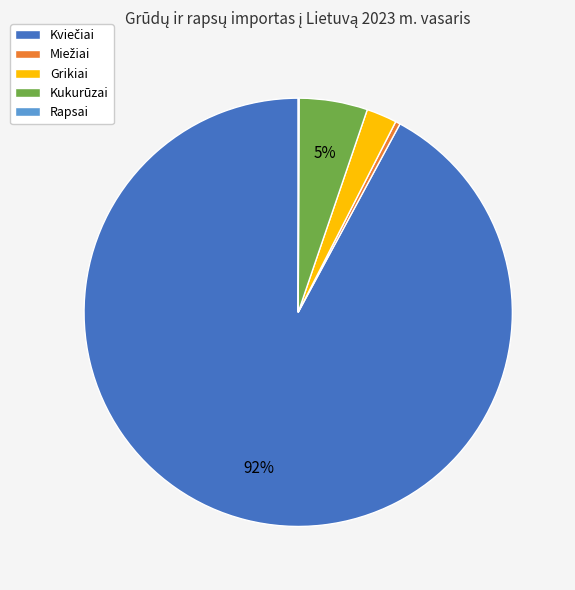

Does Kukurūzai represent more than half of the total?

No